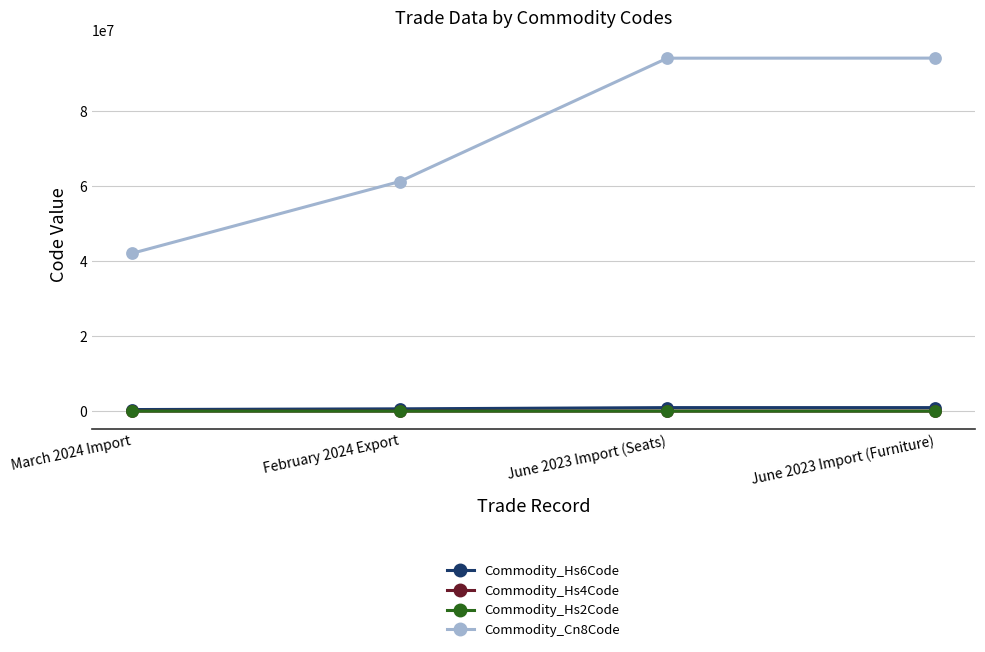

How many data points in Commodity_Cn8Code are less than 94017100?

2